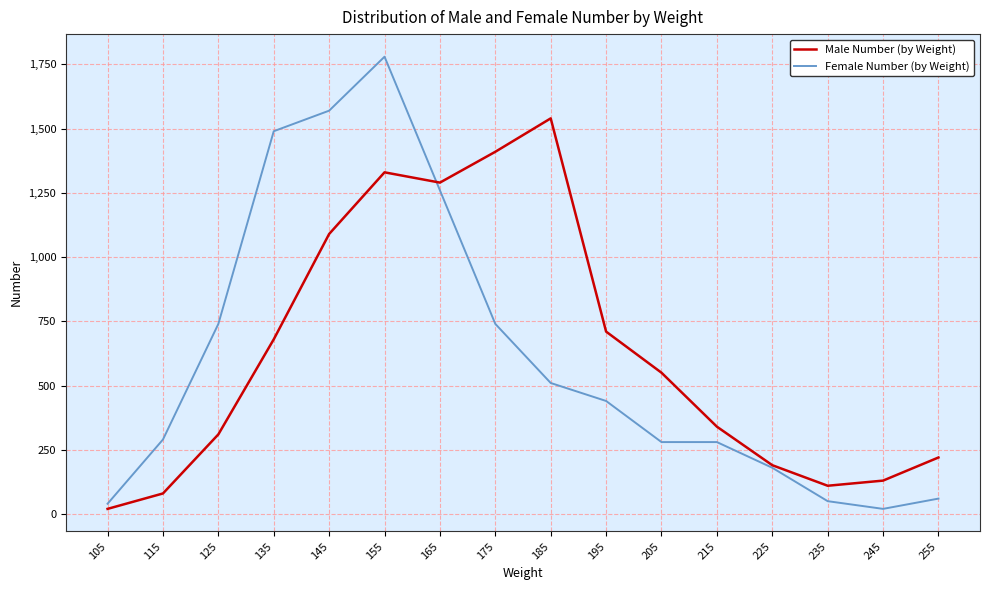

At 245, list the series in order from largest to smallest.

Male Number (by Weight), Female Number (by Weight)